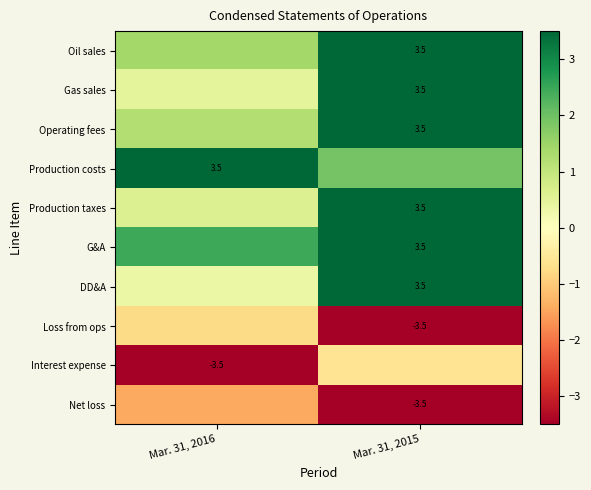

The value of Loss from ops at Mar. 31, 2015 is -4.6. True or false?

False